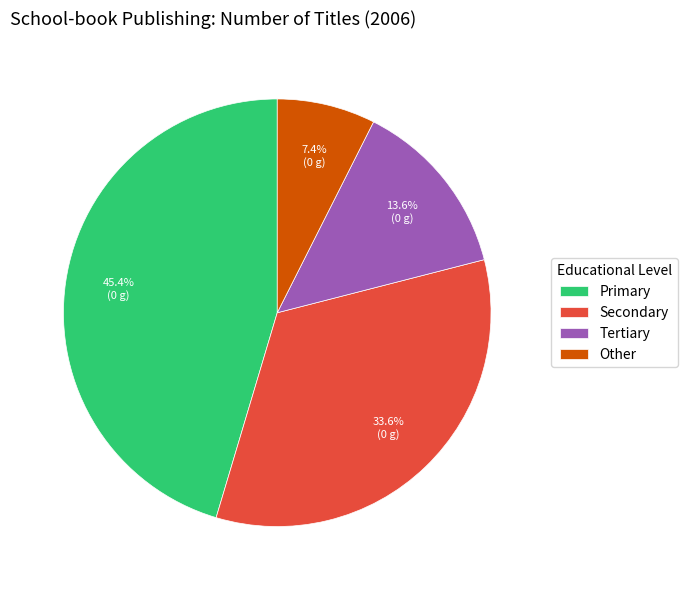

To the nearest percent, what is the difference between the largest and smallest slice percentages?

38%